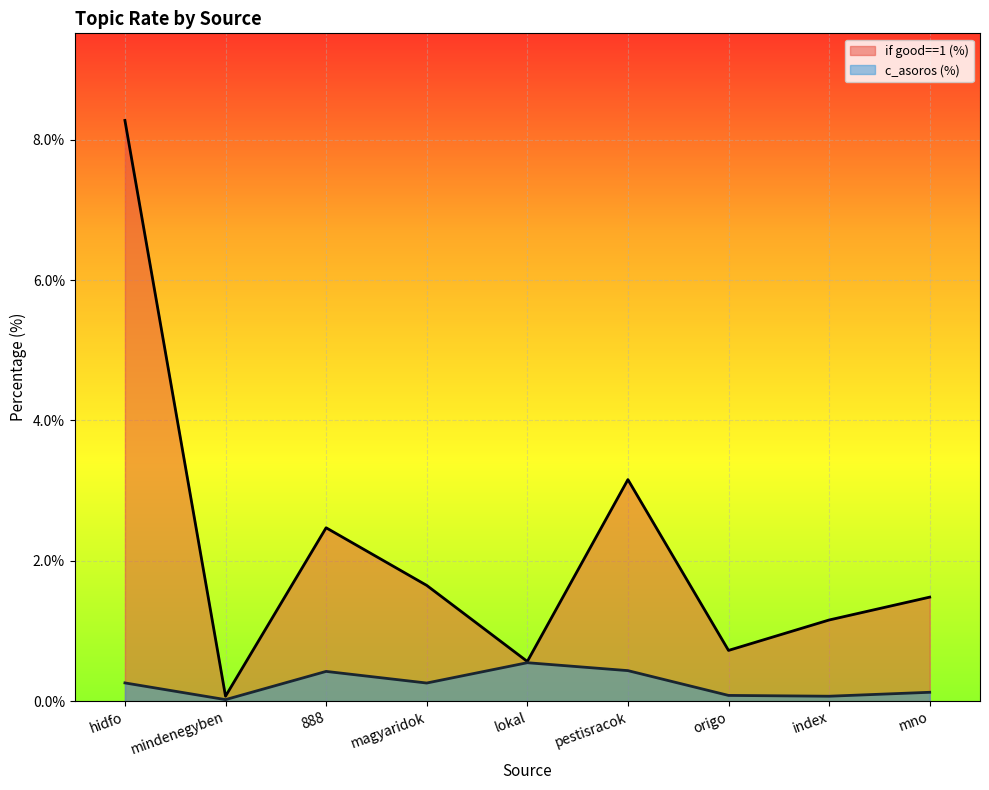

What is the highest value of the if good==1 (%) series?

8.3